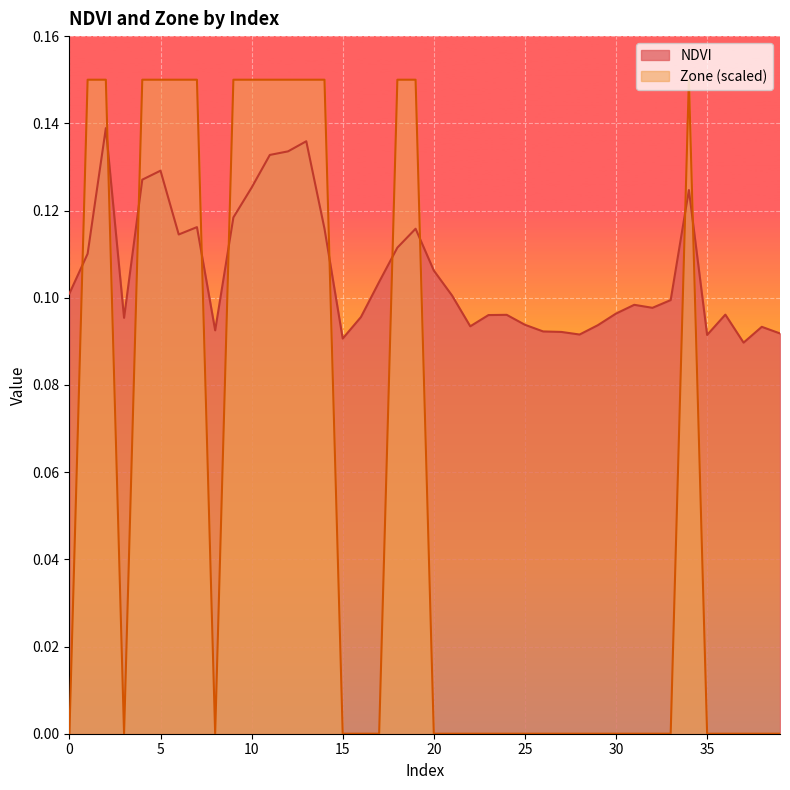

At how many categories does at least one series exceed 0?

40